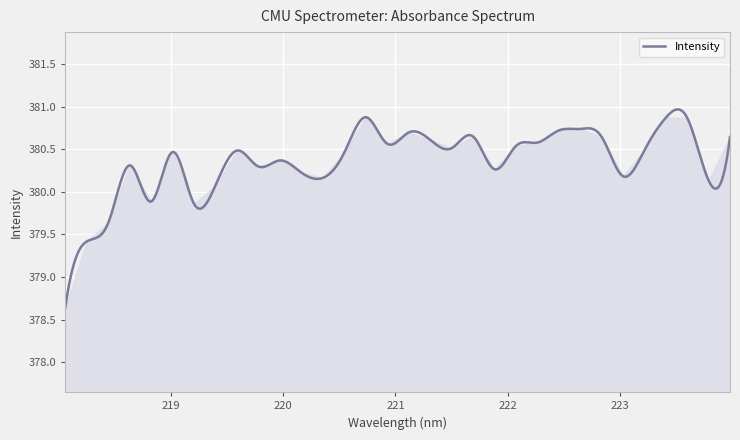

What is the difference between the maximum and minimum values?

2.3